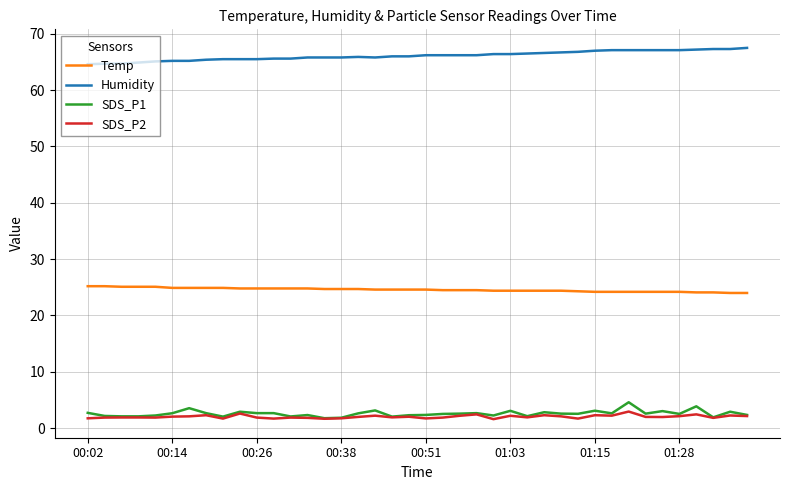

Does the chart have visible grid lines?

Yes